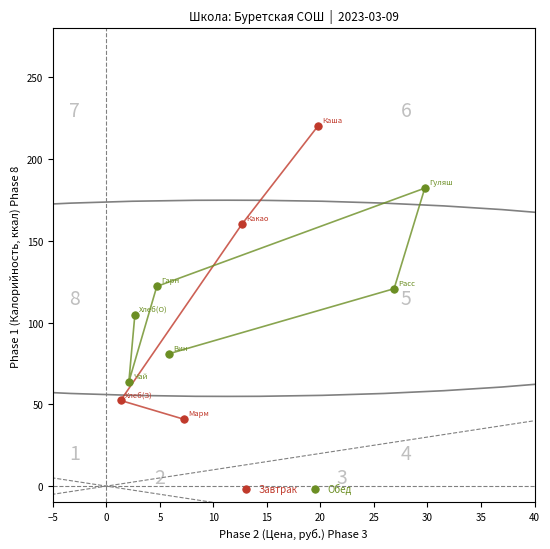

Which series contains the lowest Y value?

Завтрак